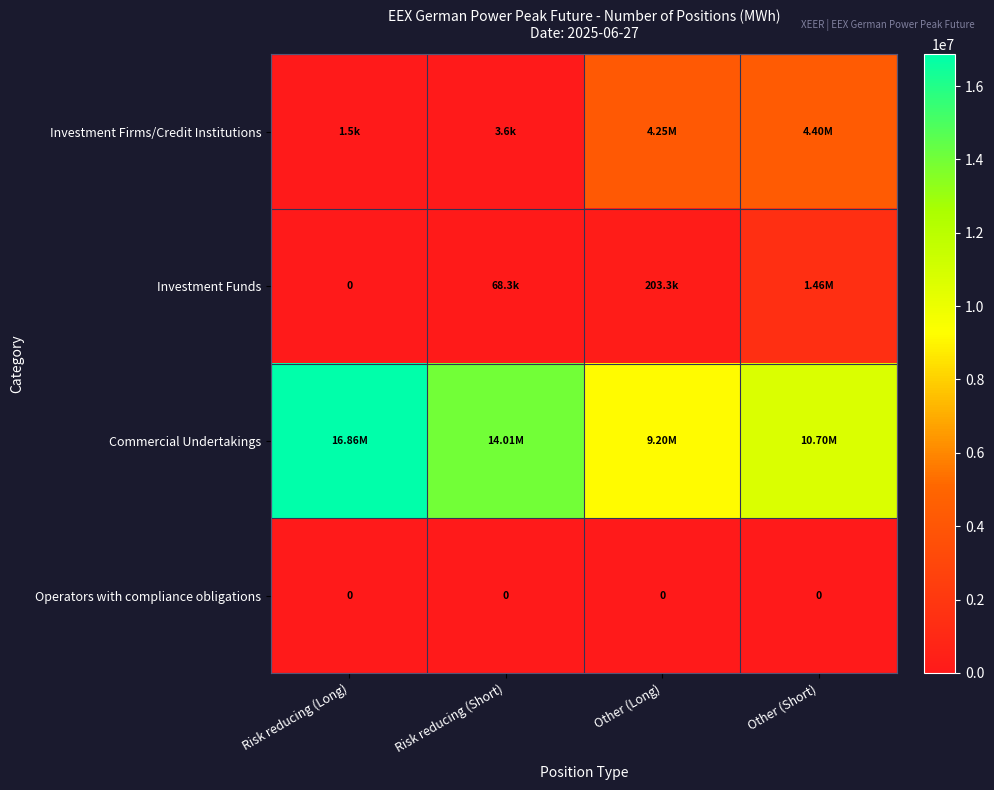

The value of Operators with compliance obligations at Other (Short) is 0. True or false?

True